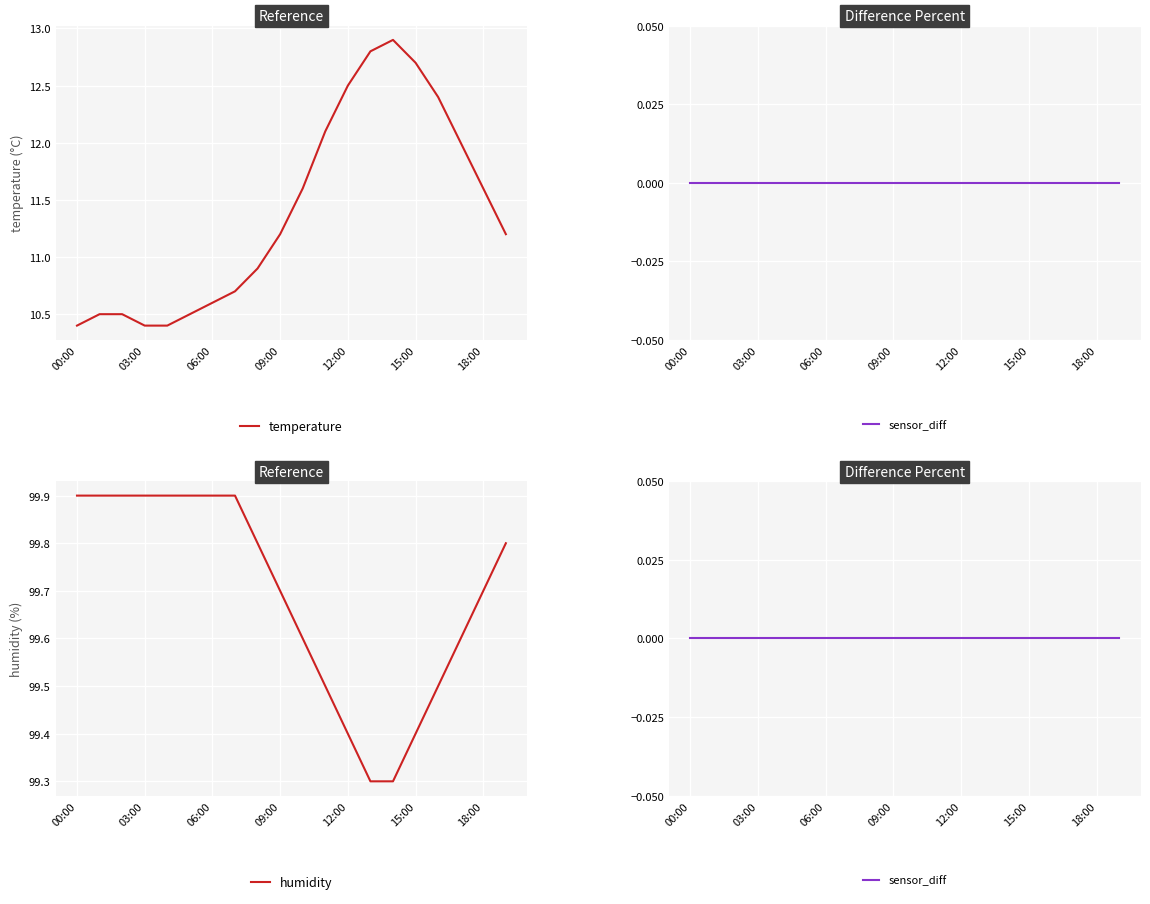

At which label does temperature first exceed 11?

09:00